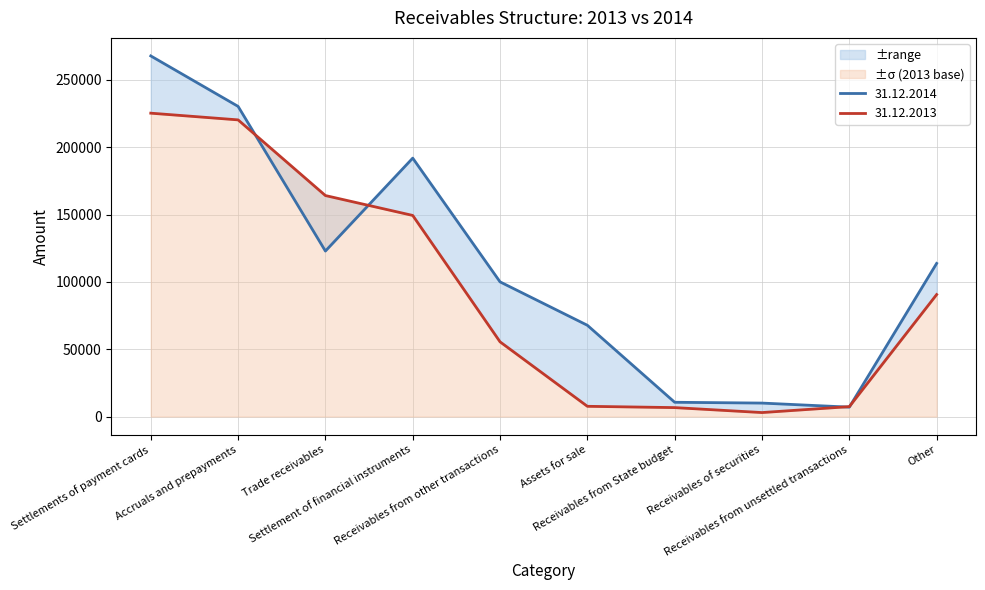

Which series has the largest range (max minus min)?

31.12.2014